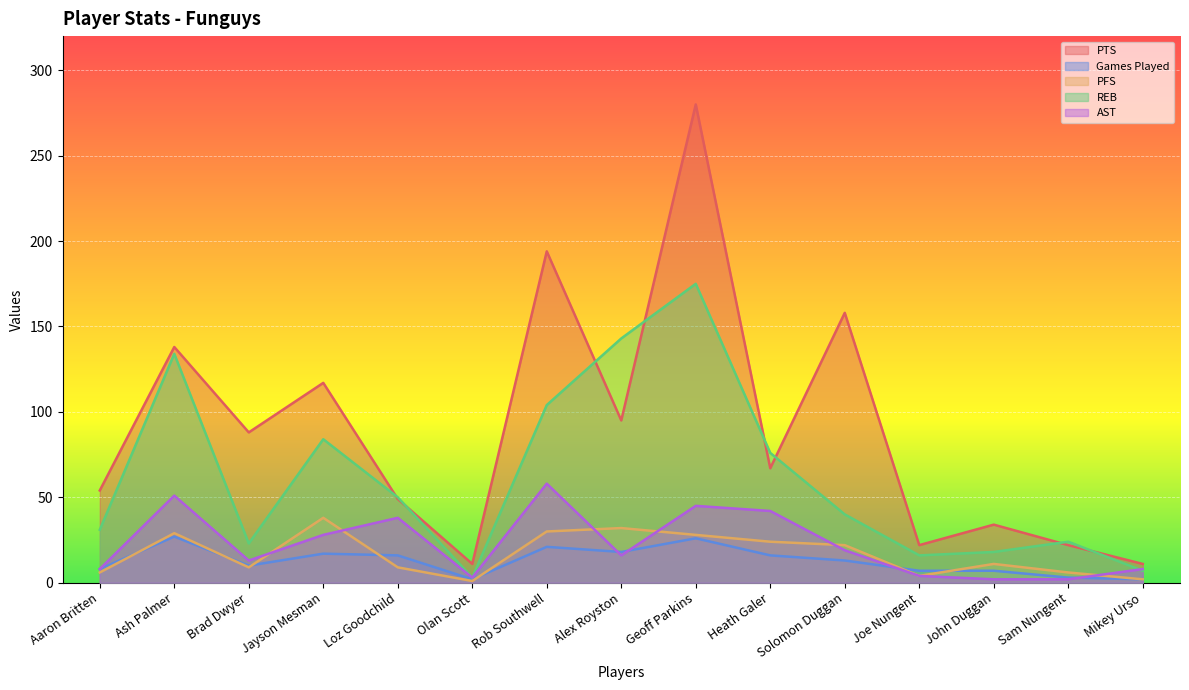

At which label is PTS closest to 145?

Ash Palmer